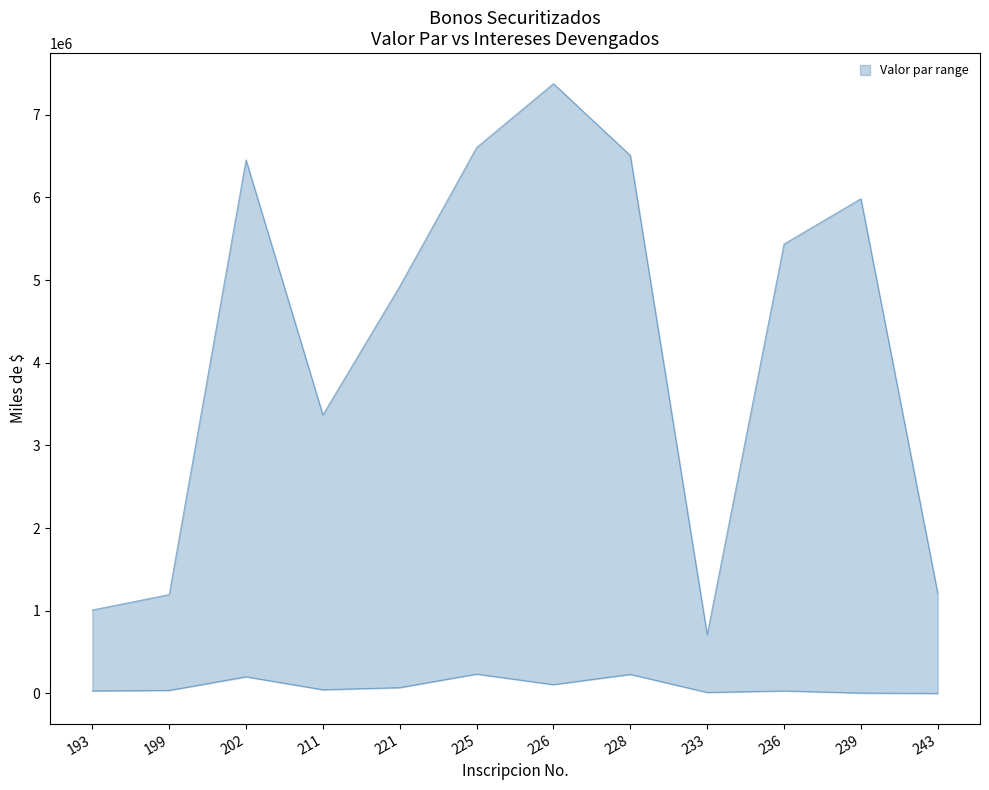

True or false: upper has more than 0 points higher than both neighbors.

True